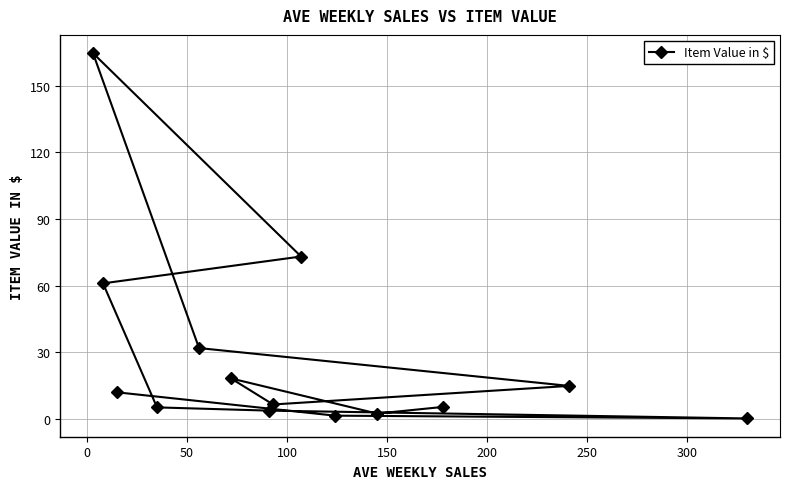

What is the average value?

28.6